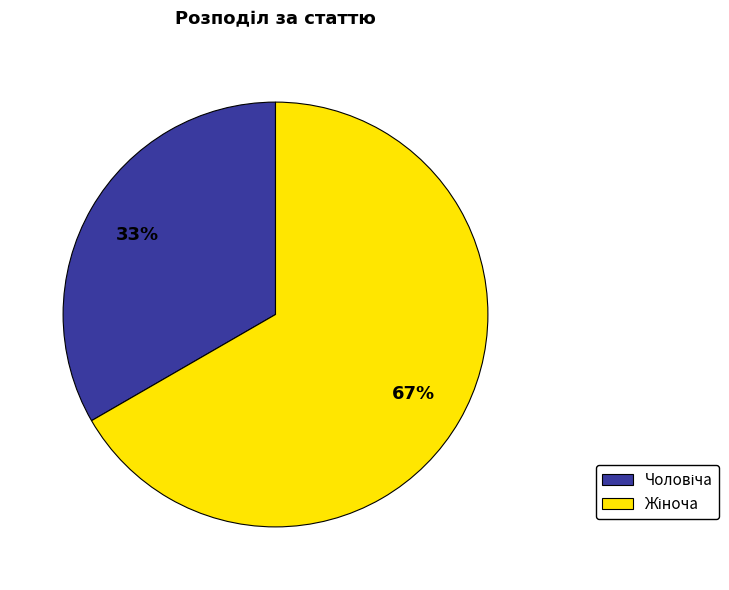

Does any single category account for the majority?

Yes